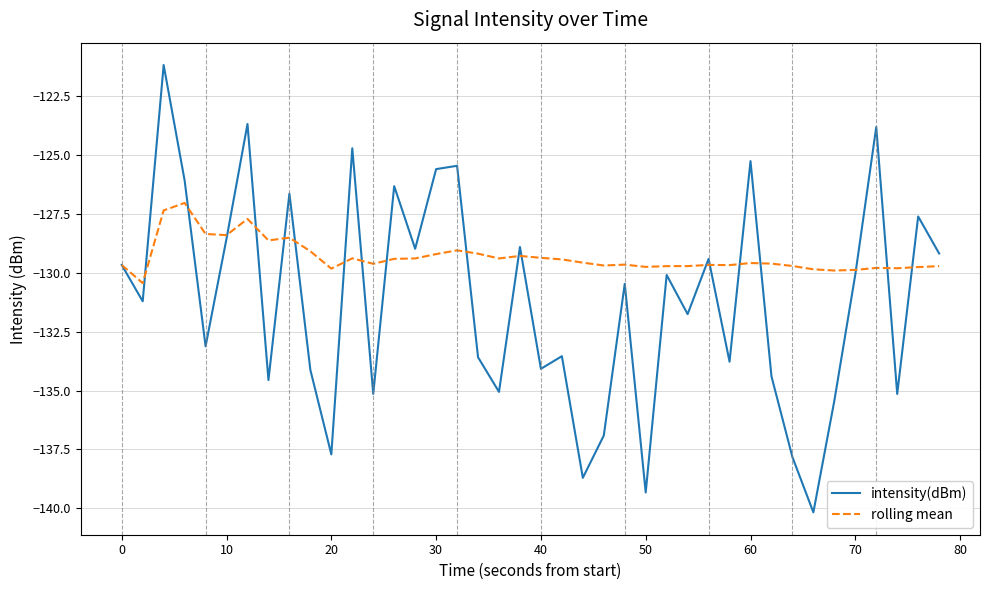

What is the lowest value of the intensity(dBm) series?

-140.2